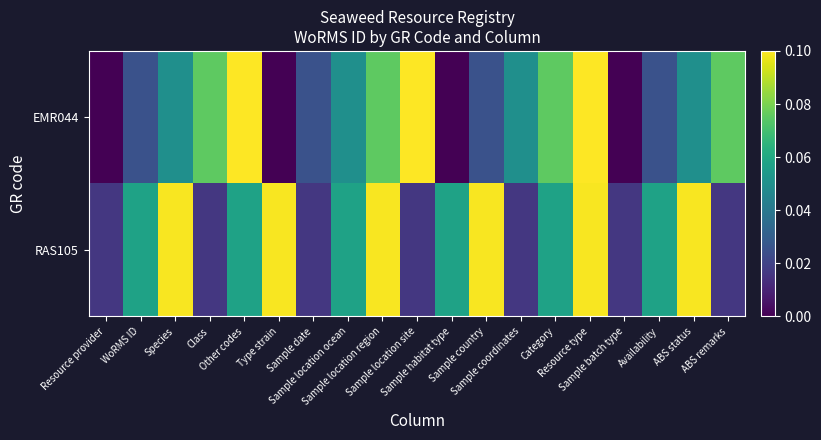

At Availability, list the series in order from smallest to largest.

EMR044, RAS105